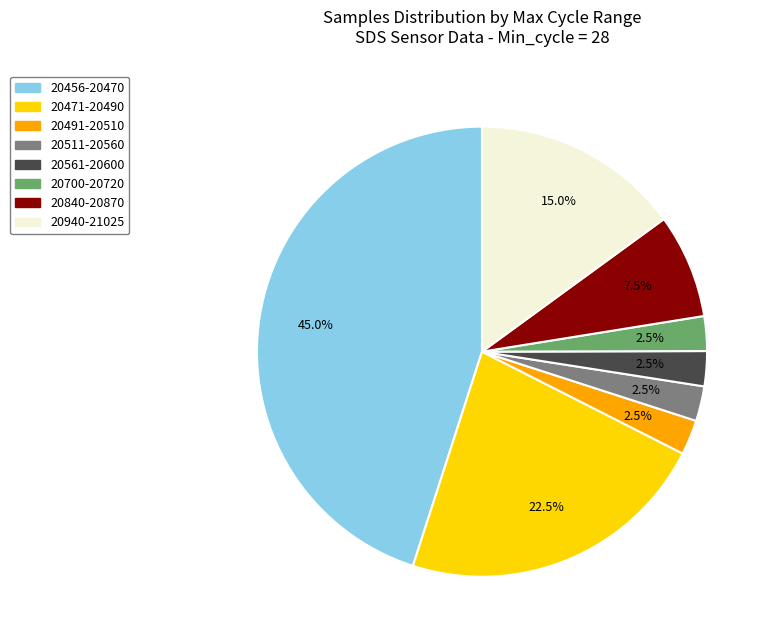

Is there a majority slice in this chart?

No